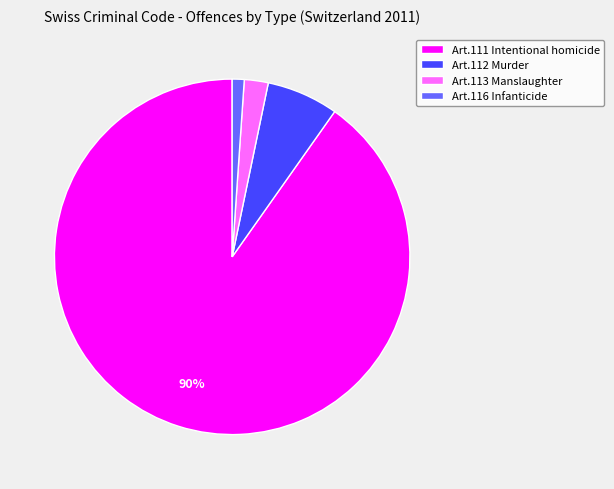

How many slices are in this pie chart?

4